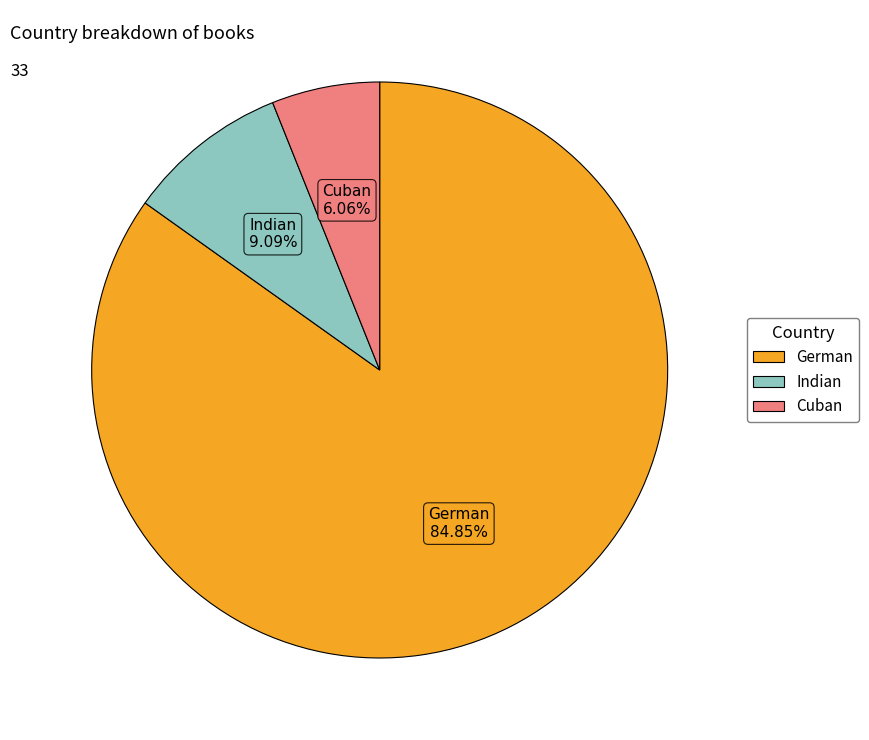

What percentage is NOT represented by Indian?

90.9%